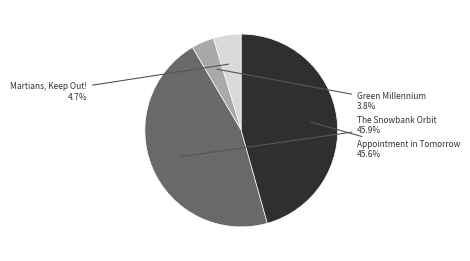

Which has a higher value, Green Millennium or Appointment in Tomorrow?

Appointment in Tomorrow